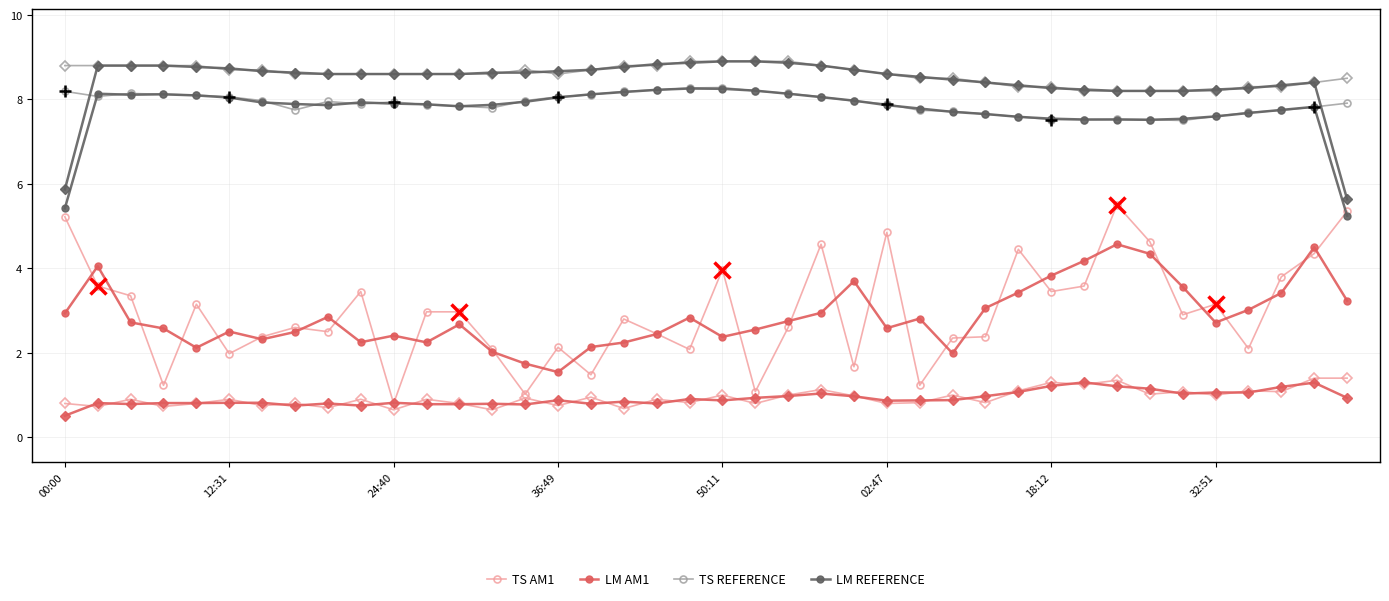

True or false: TS REFERENCE has more than 2 points higher than both neighbors.

True